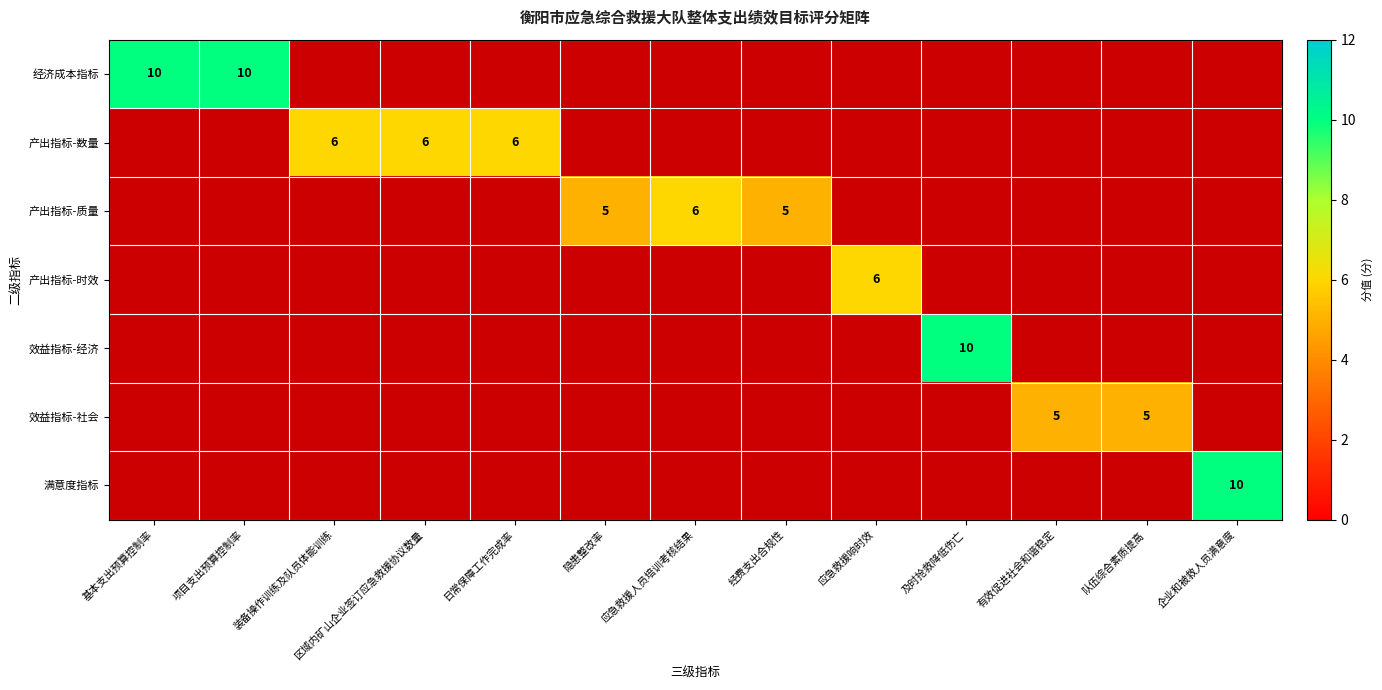

At how many categories does at least one series exceed 5?

9